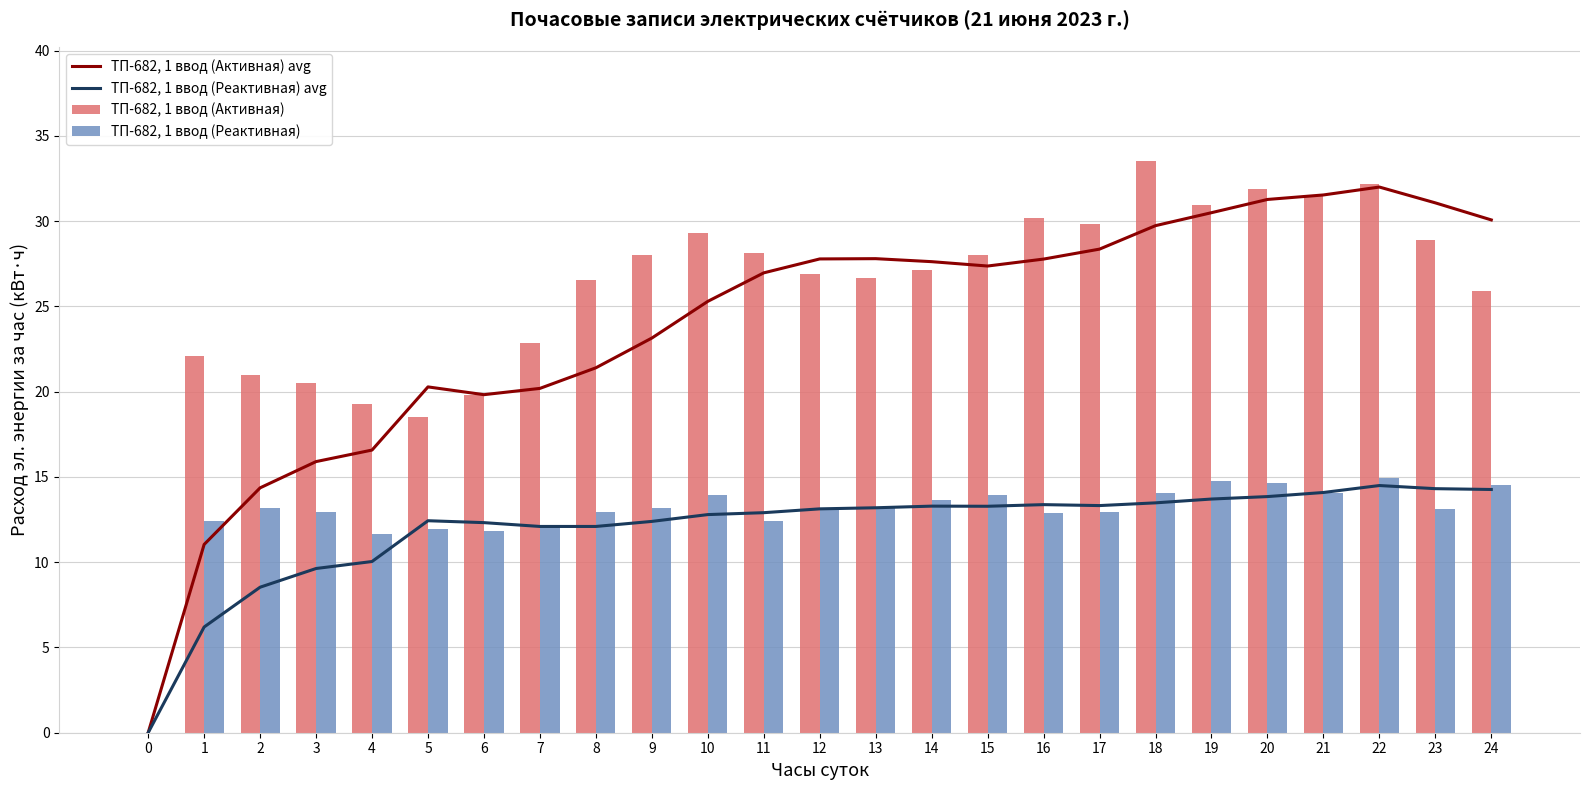

Reading right to left, what are all the values shown in this chart?

ТП-682, 1 ввод (Активная) avg: 24=30.1	23=31.1	22=32.0	21=31.5	20=31.3	19=30.5	18=29.7	17=28.4	16=27.8	15=27.4	14=27.6	13=27.8	12=27.8	11=27.0	10=25.3	9=23.1	8=21.4	7=20.2	6=19.8	5=20.3	4=16.6	3=15.9	2=14.4	1=11.0	0=0.0
ТП-682, 1 ввод (Реактивная) avg: 24=14.3	23=14.3	22=14.5	21=14.1	20=13.8	19=13.7	18=13.5	17=13.3	16=13.4	15=13.3	14=13.3	13=13.2	12=13.1	11=12.9	10=12.8	9=12.4	8=12.1	7=12.1	6=12.3	5=12.4	4=10.0	3=9.6	2=8.5	1=6.2	0=0.0
ТП-682, 1 ввод (Активная): 24=25.9	23=28.9	22=32.2	21=31.5	20=31.9	19=30.9	18=33.5	17=29.8	16=30.2	15=28.0	14=27.1	13=26.6	12=26.9	11=28.2	10=29.3	9=28.0	8=26.6	7=22.8	6=19.8	5=18.5	4=19.3	3=20.5	2=21.0	1=22.1	0=0.0
ТП-682, 1 ввод (Реактивная): 24=14.5	23=13.1	22=15.0	21=14.1	20=14.6	19=14.8	18=14.0	17=12.9	16=12.9	15=13.9	14=13.6	13=13.2	12=13.2	11=12.4	10=14.0	9=13.2	8=12.9	7=12.1	6=11.8	5=12.0	4=11.7	3=12.9	2=13.2	1=12.4	0=0.0